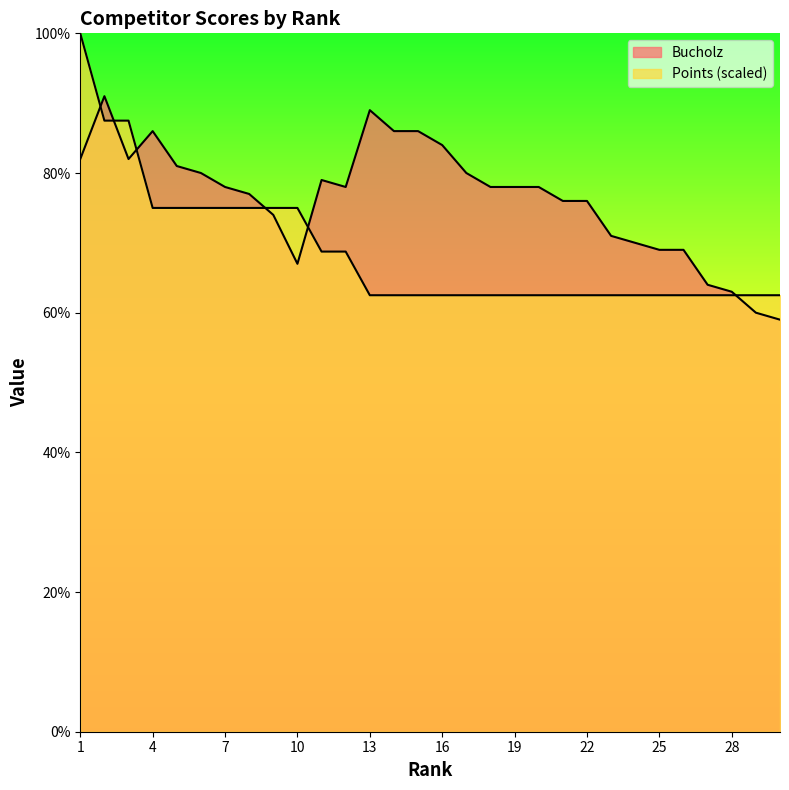

Rank the series by their average value, from lowest to highest.

Points, Bucholz